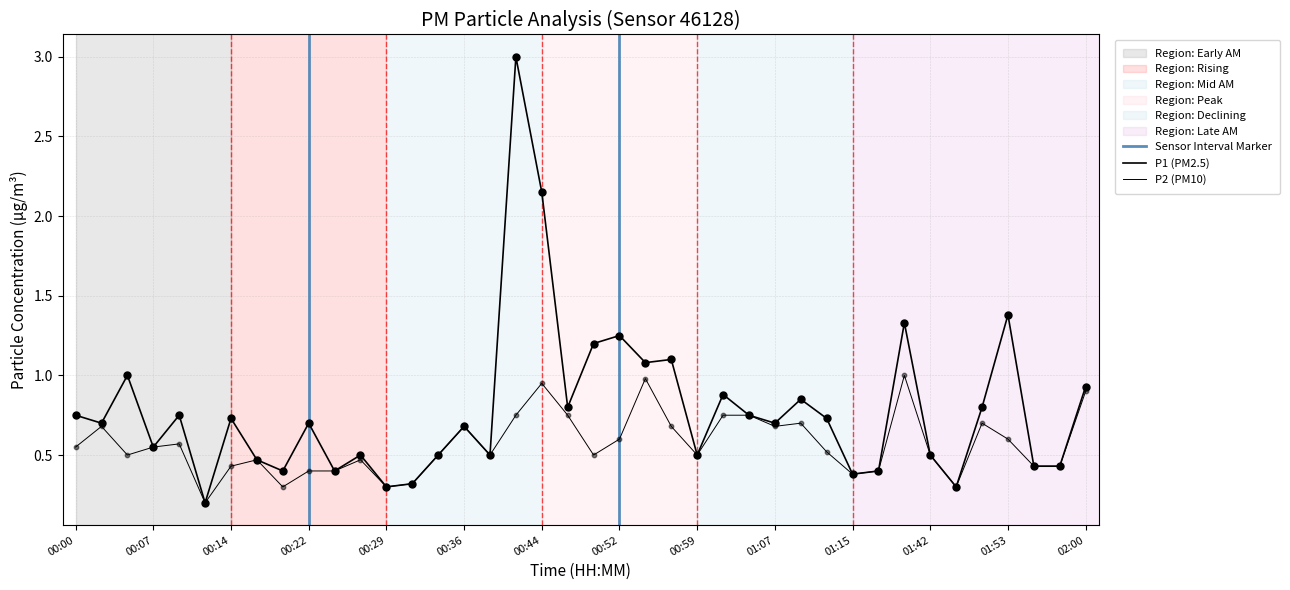

At how many categories does at least one series exceed 2?

2